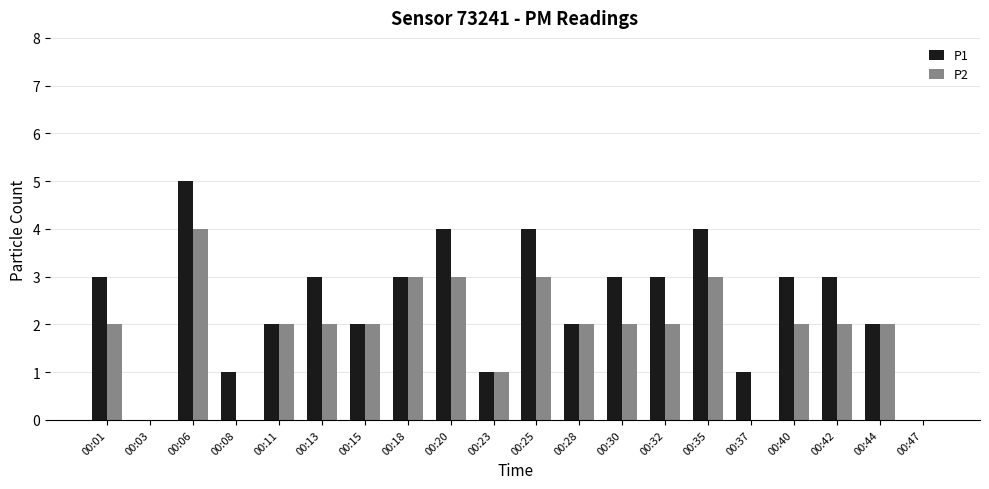

How many series are shown in this chart?

2